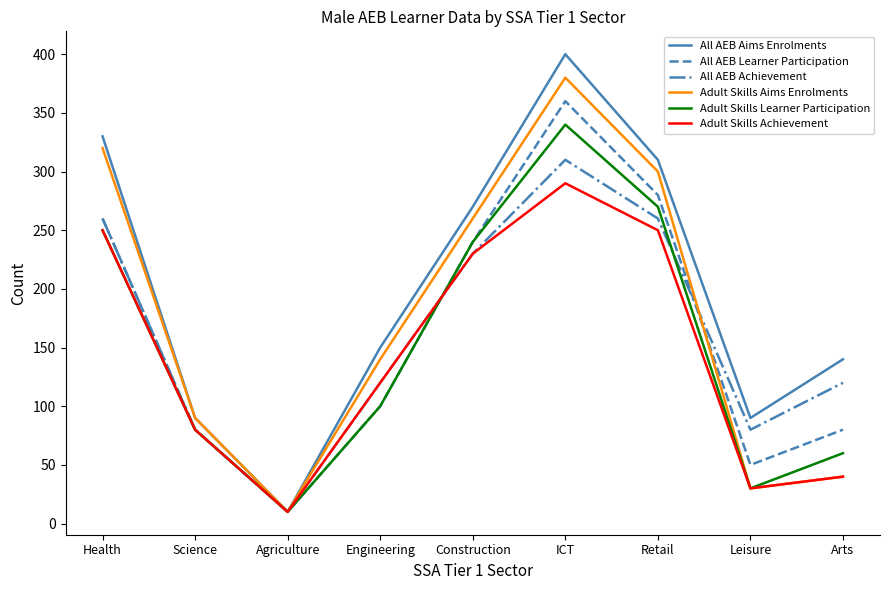

Which series has the largest total across all categories?

All AEB Aims Enrolments